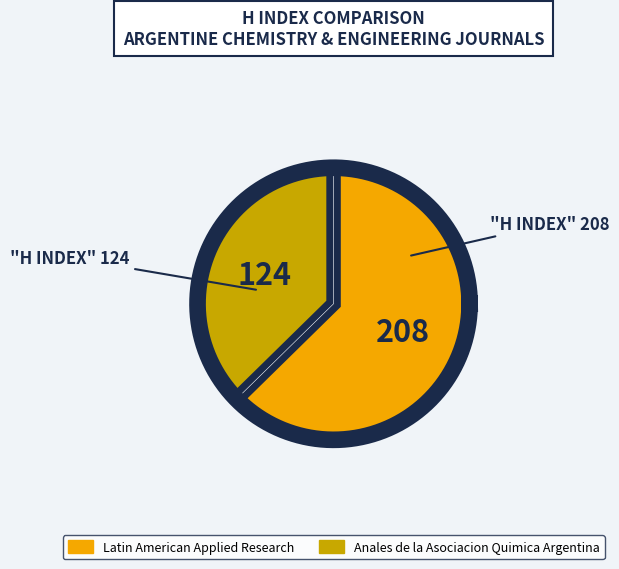

Is there any slice that represents more than half of the pie?

Yes